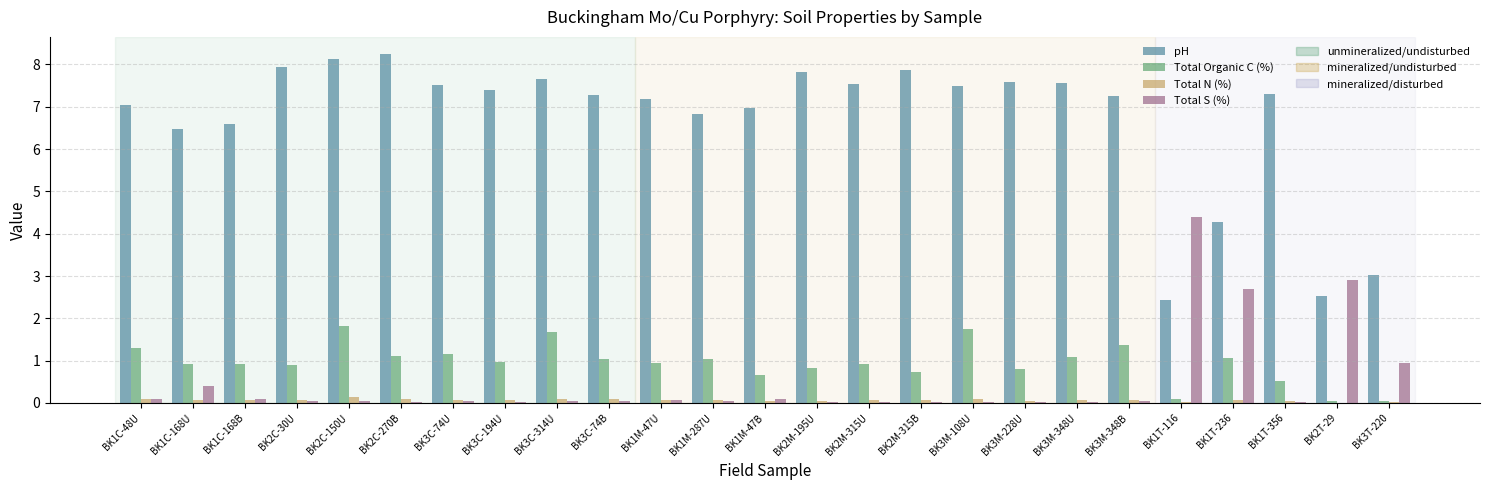

What is the maximum value shown in the chart?

8.2